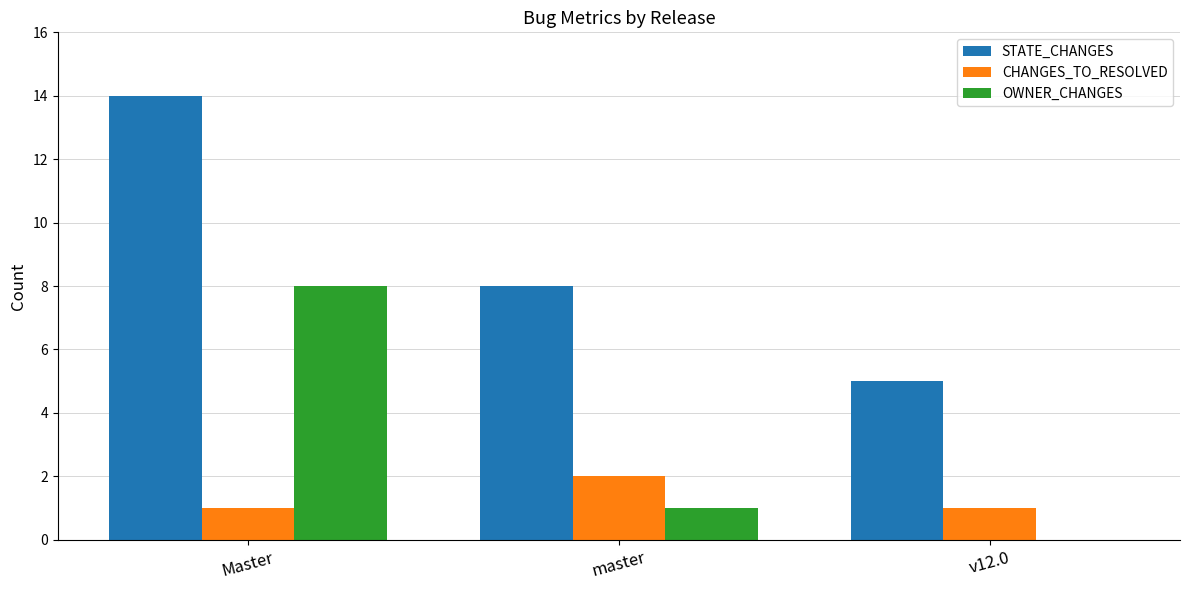

How many data points does each series have?

3